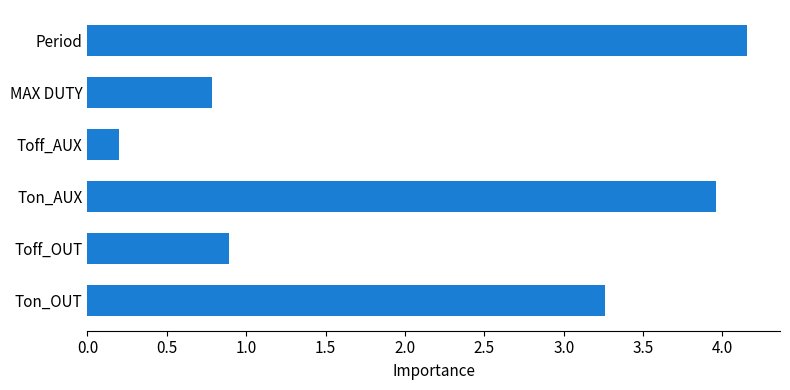

What is the average value?

2.2